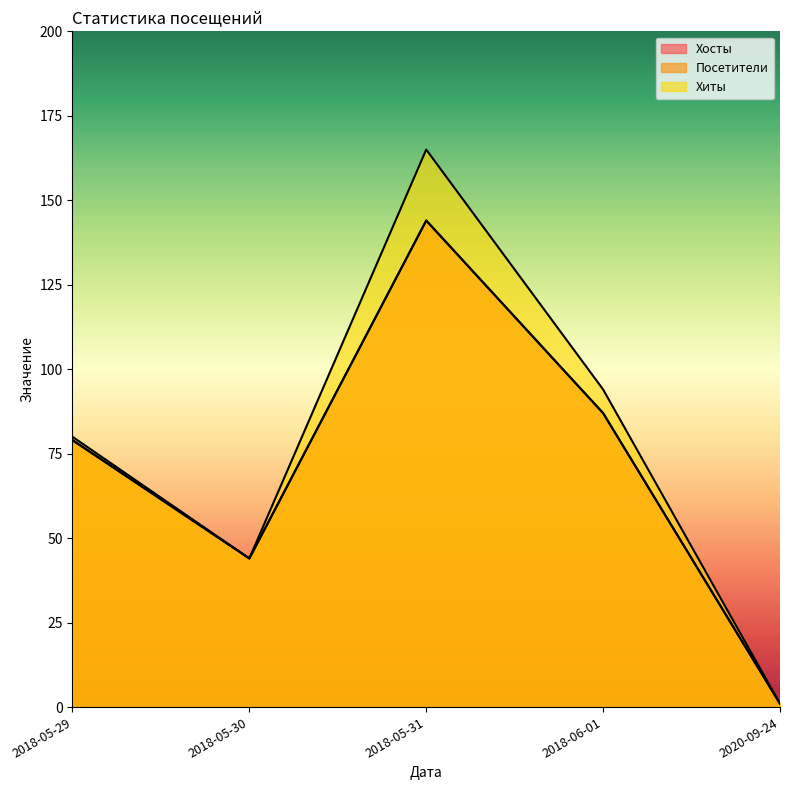

What is the difference between the maximum and second lowest values in the Посетители series?

100